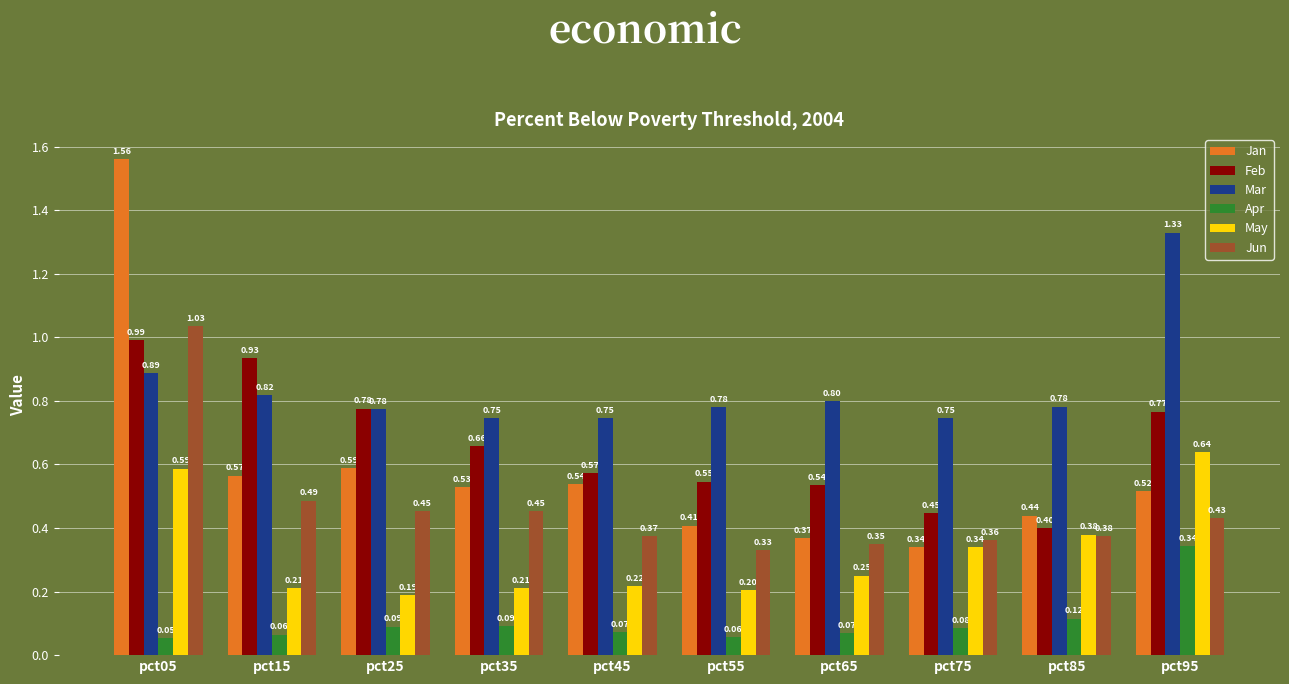

The Feb series shows 1.6 at pct15. True or false?

False